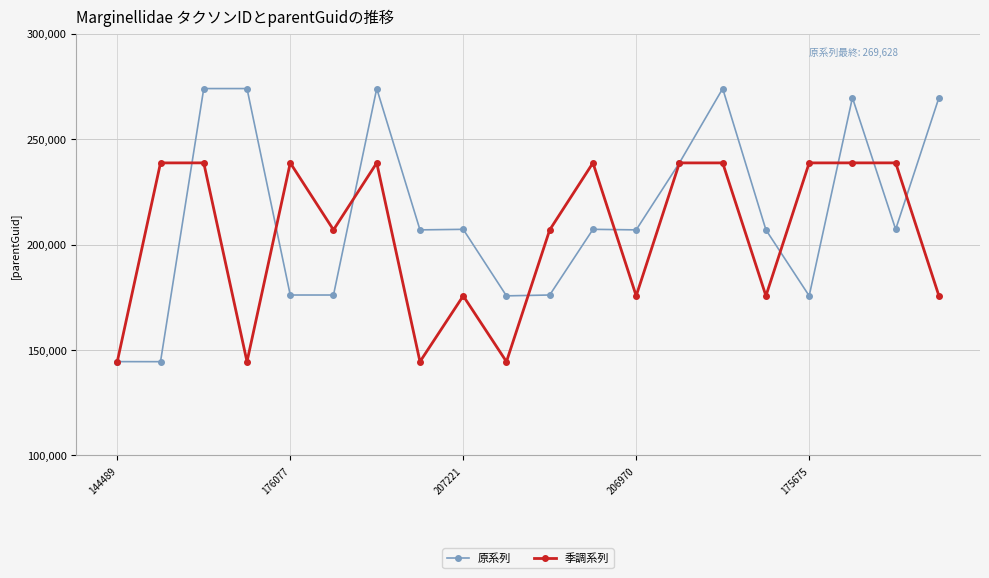

At how many categories does at least one series exceed 271795?

4